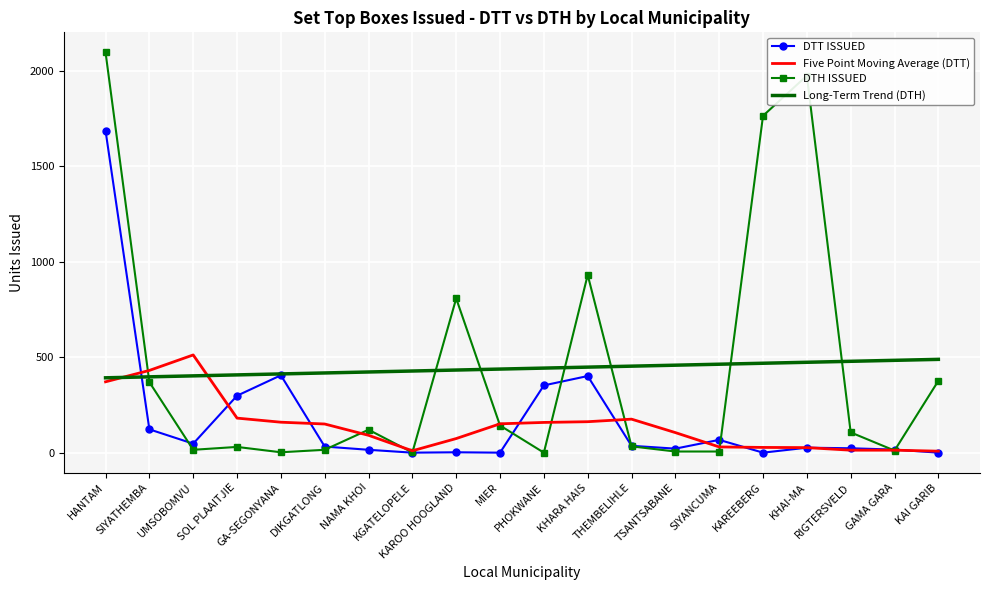

Is it true that DTH ISSUED equals 142.0 at MIER?

True